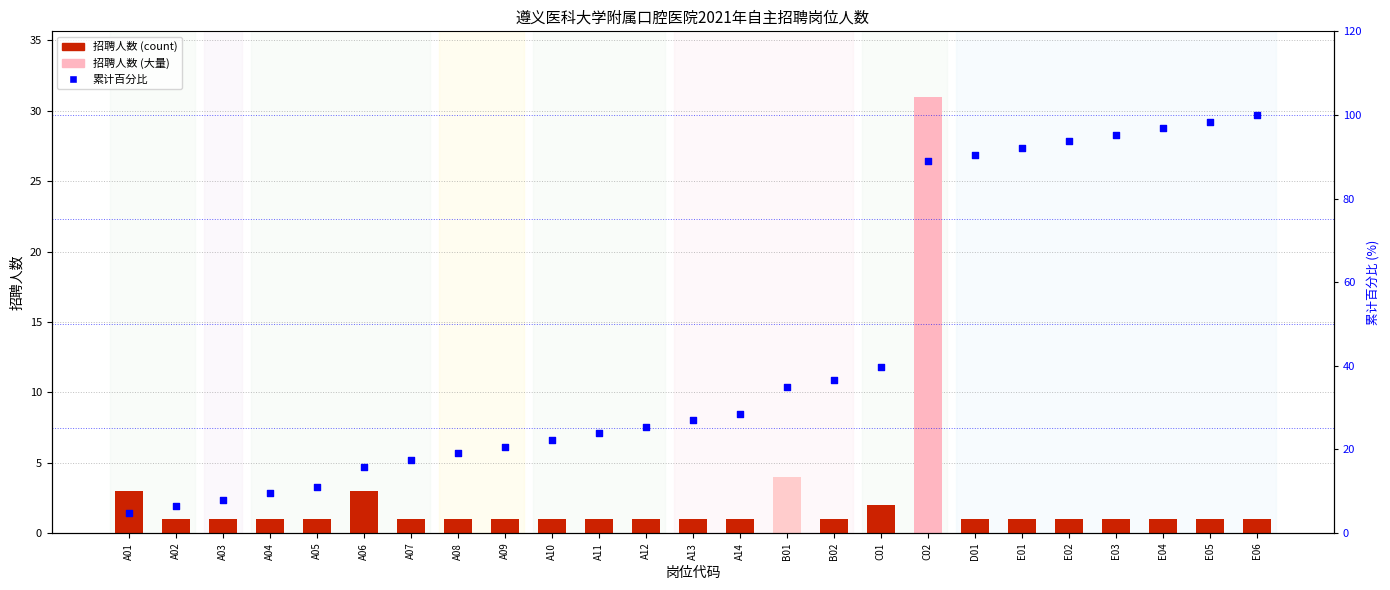

At which category is the sum across all series the highest?

C02